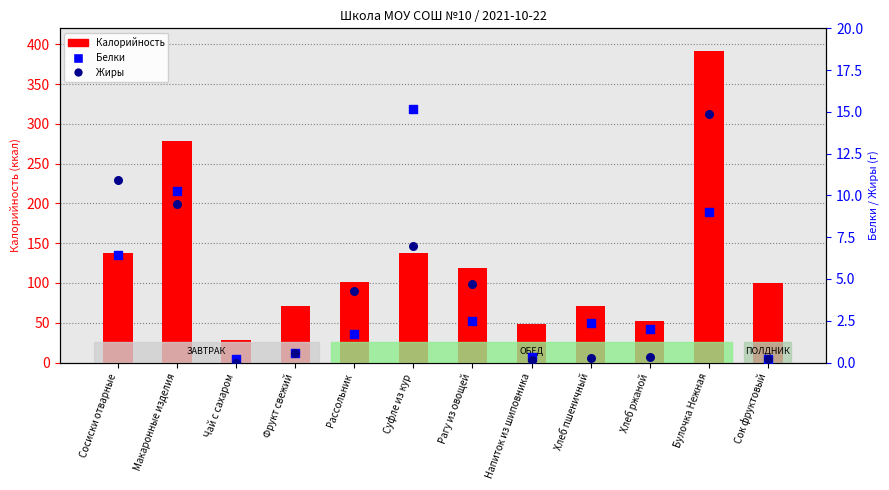

What are all the series names shown in the legend?

Калорийность, Белки, Жиры